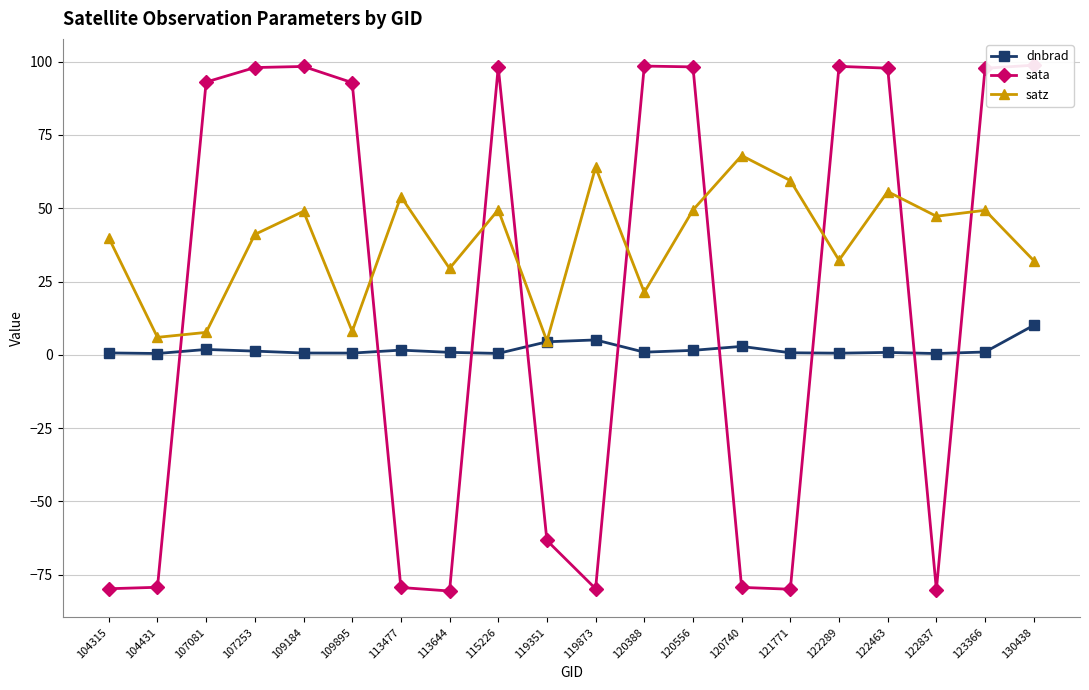

Between 123366 and 109895, which is larger?

123366